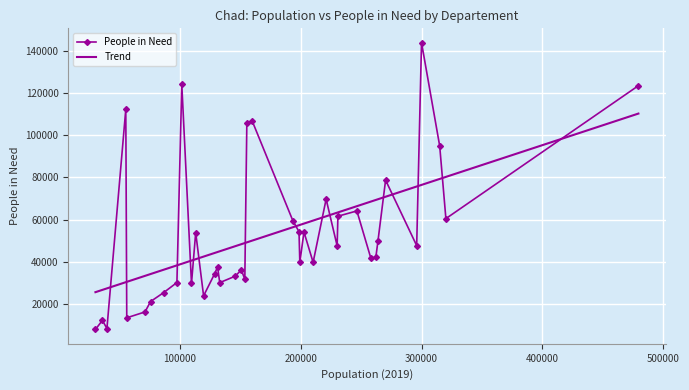

List the labels in order of value, largest first.

28, 25, 31, 26, 27, 36, 38, 4, 22, 3, 37, 19, 15, 2, 35, 11, 20, 8, 32, 10, 9, 21, 17, 23, 5, 24, 33, 29, 6, 30, 18, 1, 16, 0, 34, 13, 7, 12, 14